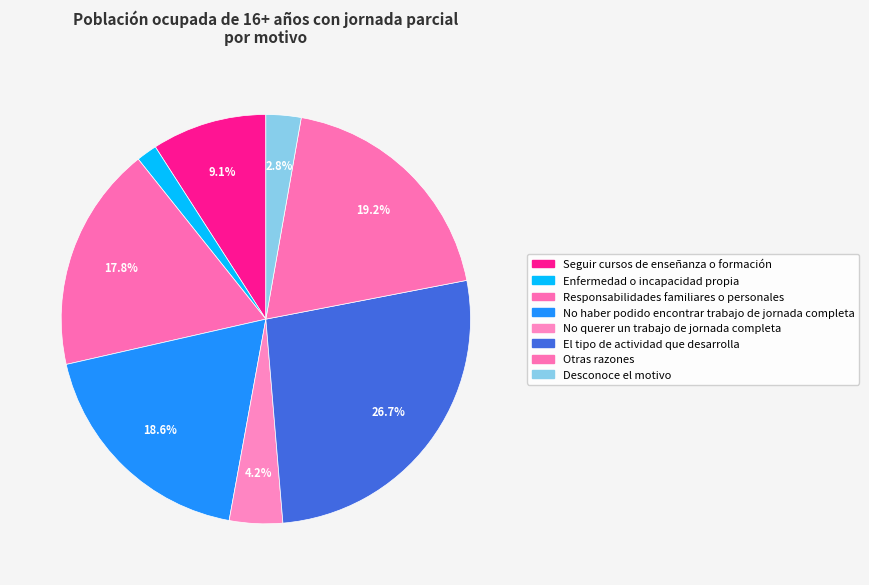

Combined, do Enfermedad o incapacidad propia and El tipo de actividad que desarrolla account for over 50%?

No